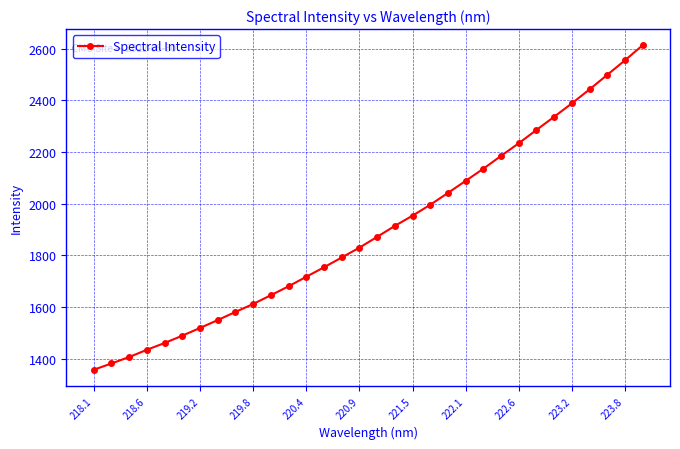

What is the smallest value displayed?

1358.0